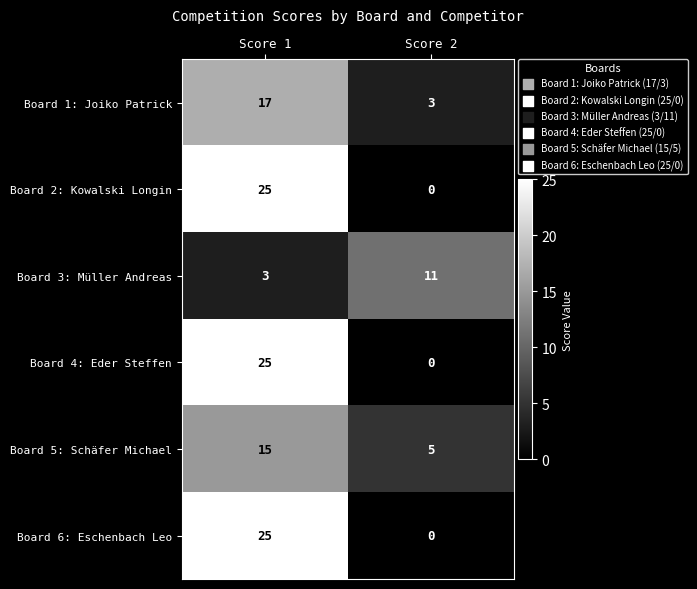

What is the difference between the highest and lowest values at Score 2?

11